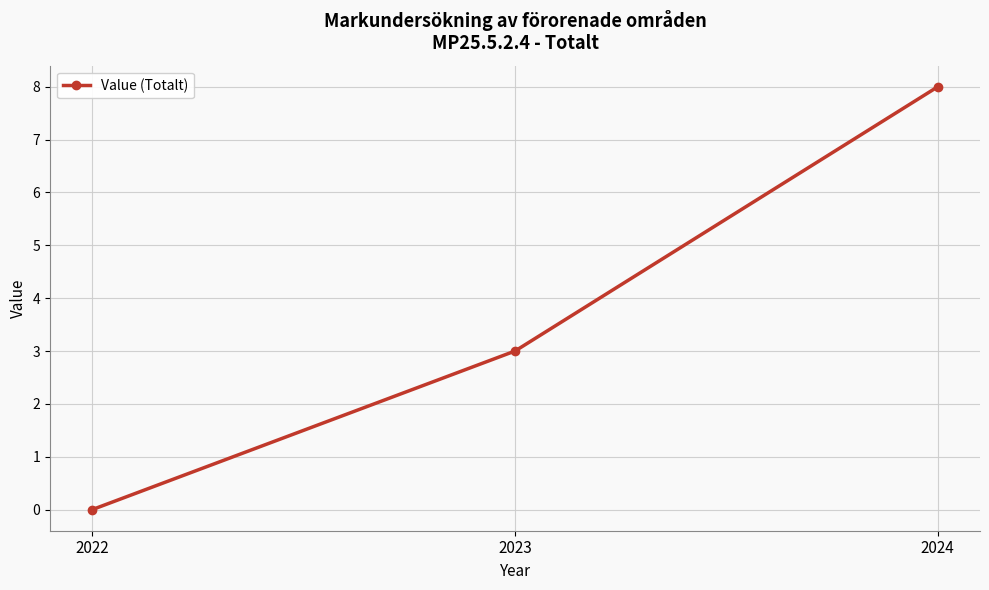

What is the change in value from 2023 to 2024?

+5